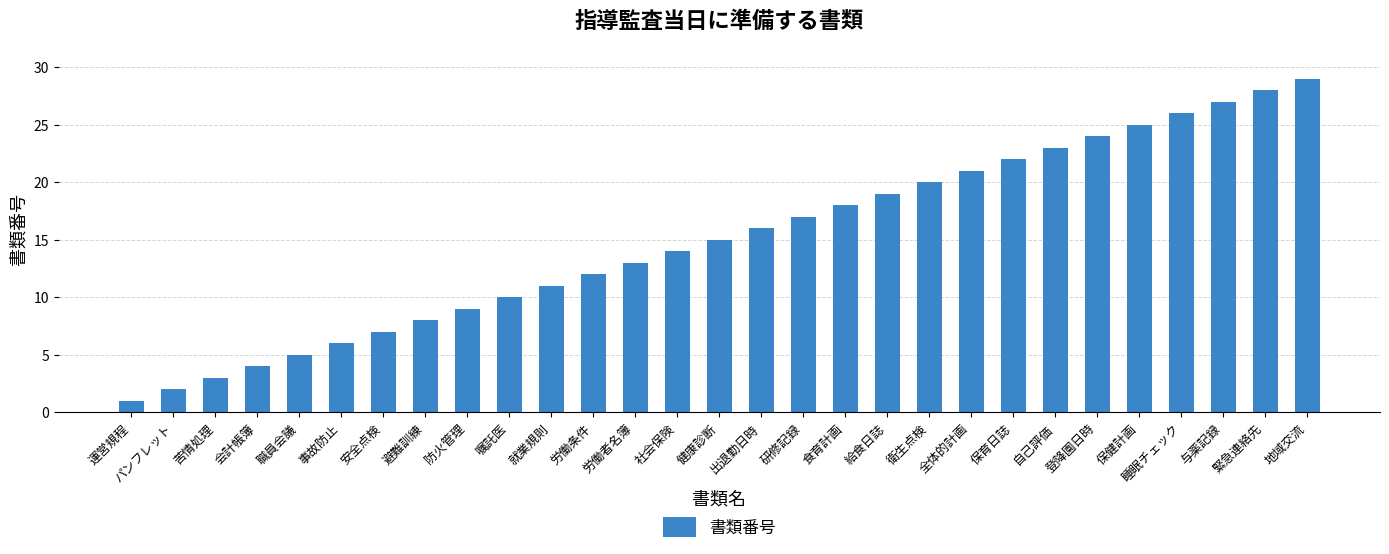

How many data points are less than 15?

14